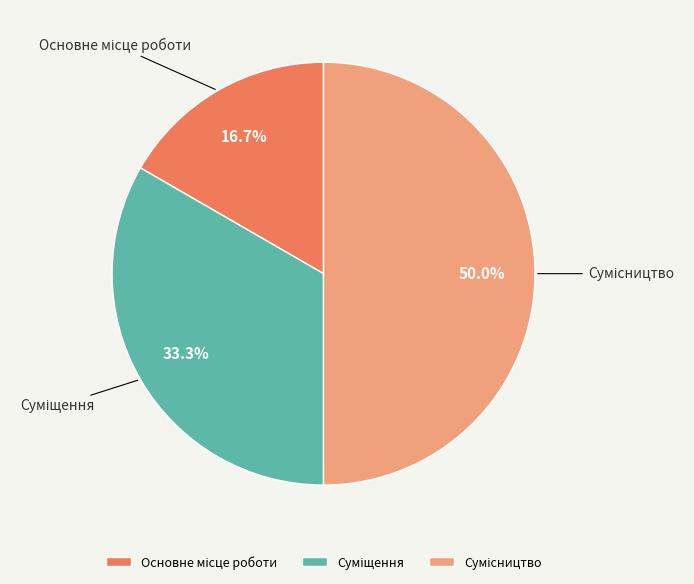

How many slices are in this pie chart?

3